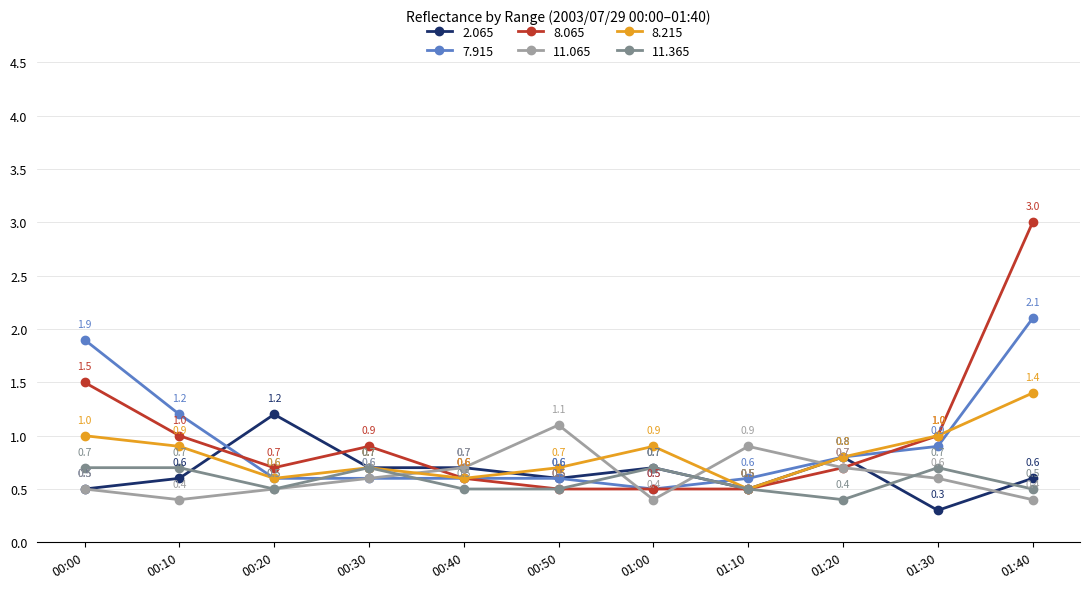

How many times do 7.915 and 11.365 cross each other?

4